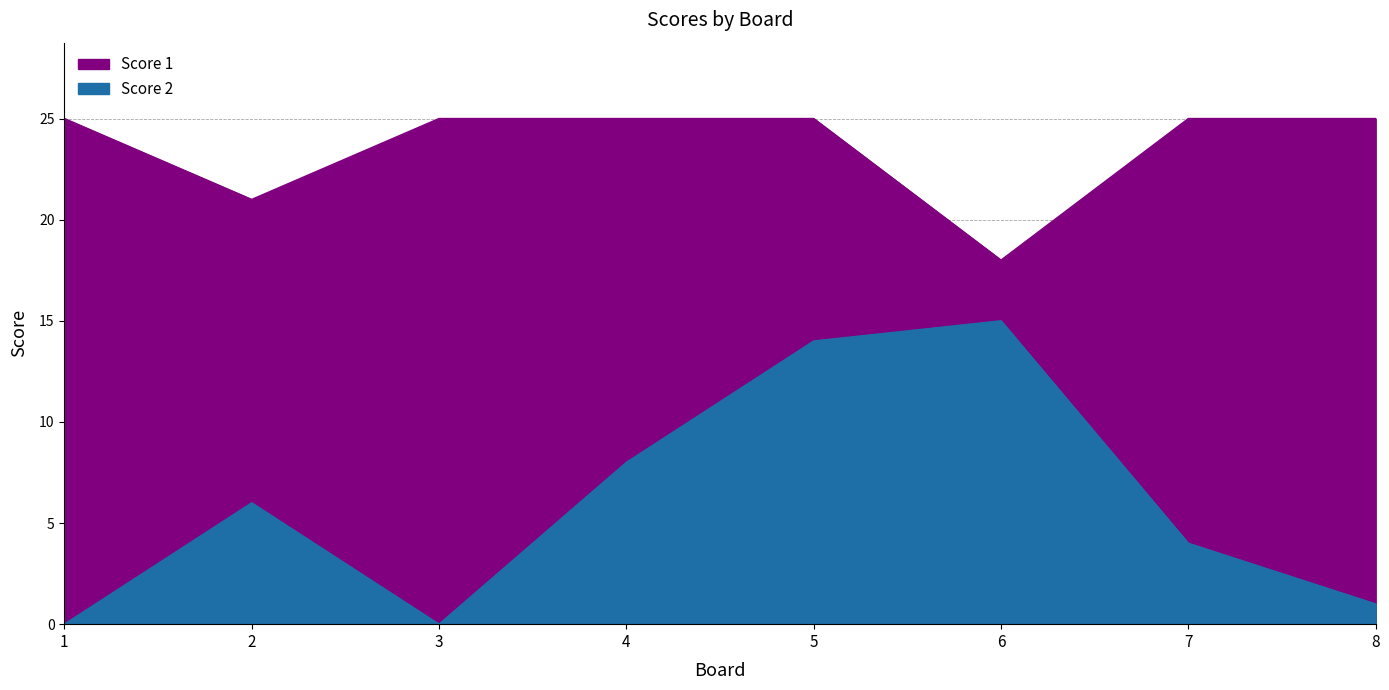

Reading left to right, list all the values displayed in this chart.

Score 1: 25	21	25	25	25	18	25	25
Score 2: 0	6	0	8	14	15	4	1